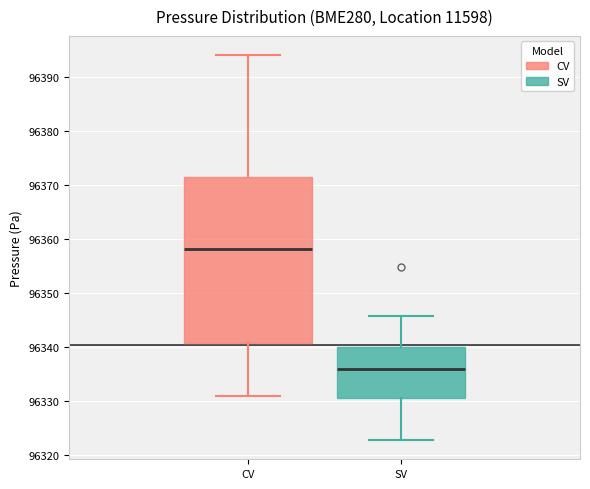

Where does the median line of the box for SV sit on the y-axis? The values are not printed on the chart, so give them approximately, as read against the axis.

96336